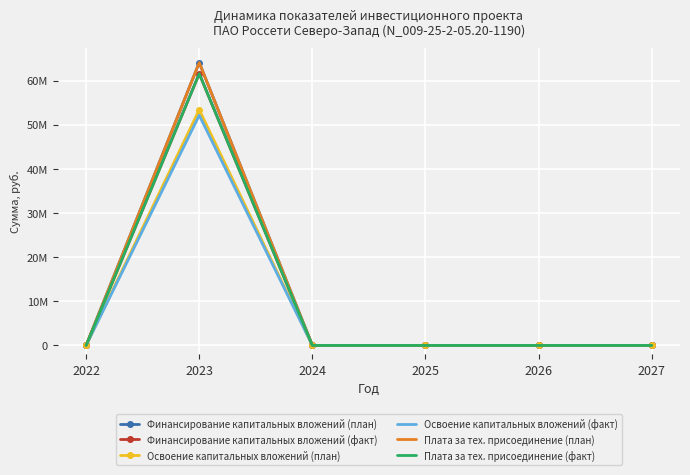

In Финансирование капитальных вложений (план), how many points are higher than both neighbors (excluding endpoints)?

1